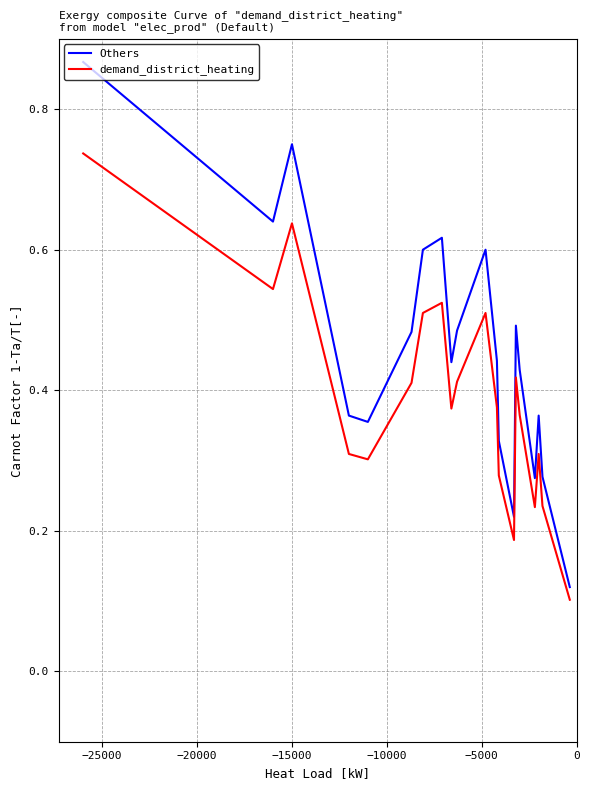

List the series in order of their overall mean, lowest first.

demand_district_heating, Others